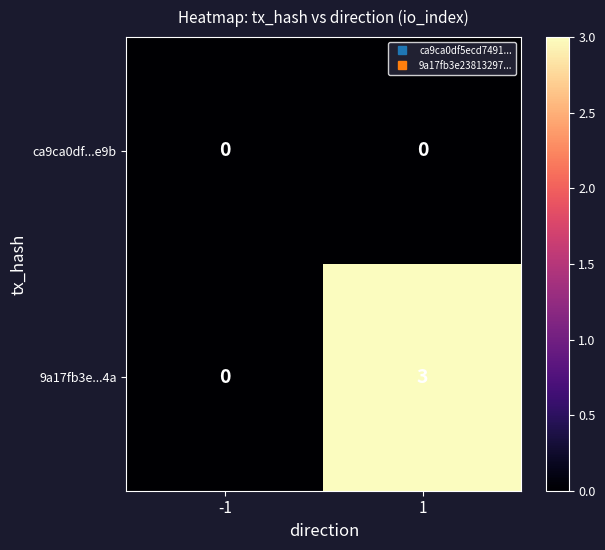

Reading left to right, transcribe all the data shown in this chart.

ca9ca0df...e9b: -1=0	1=0
9a17fb3e...4a: -1=0	1=3